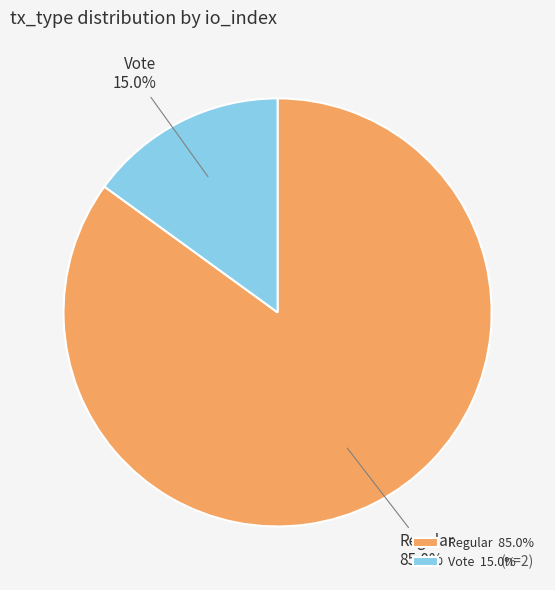

How many segments does this pie chart have?

2